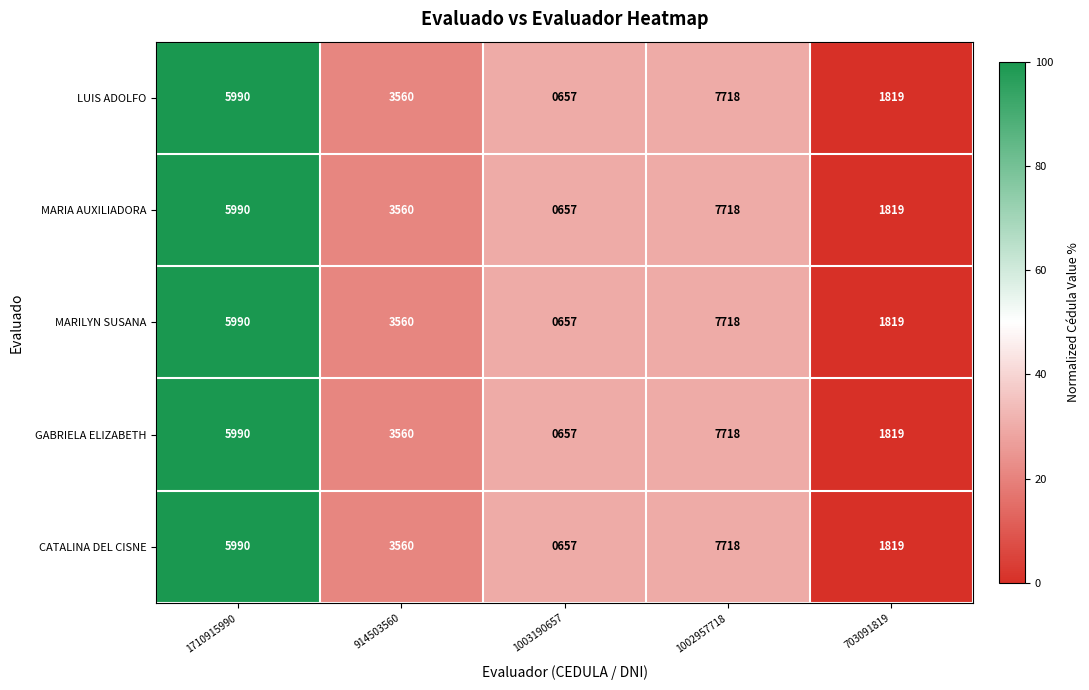

Rank the categories by MARIA AUXILIADORA value from lowest to highest.

1003190657, 703091819, 914503560, 1710915990, 1002957718